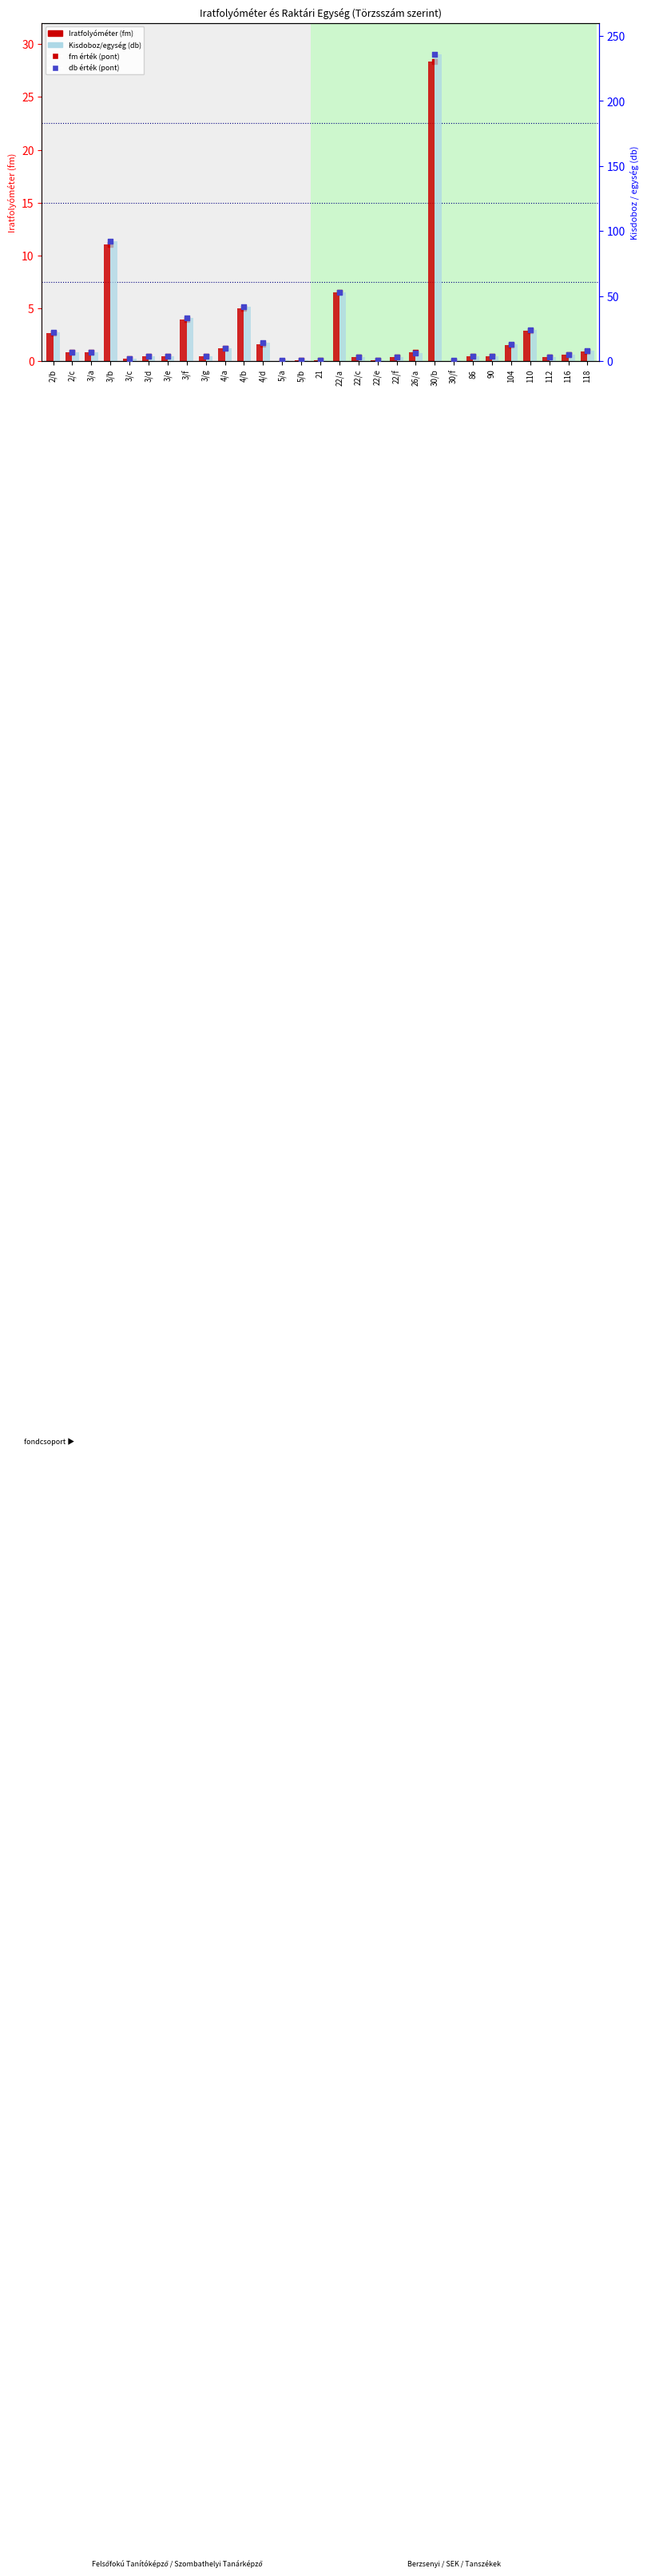

Which series contains the lowest Y value?

Iratfolyóméter (fm)